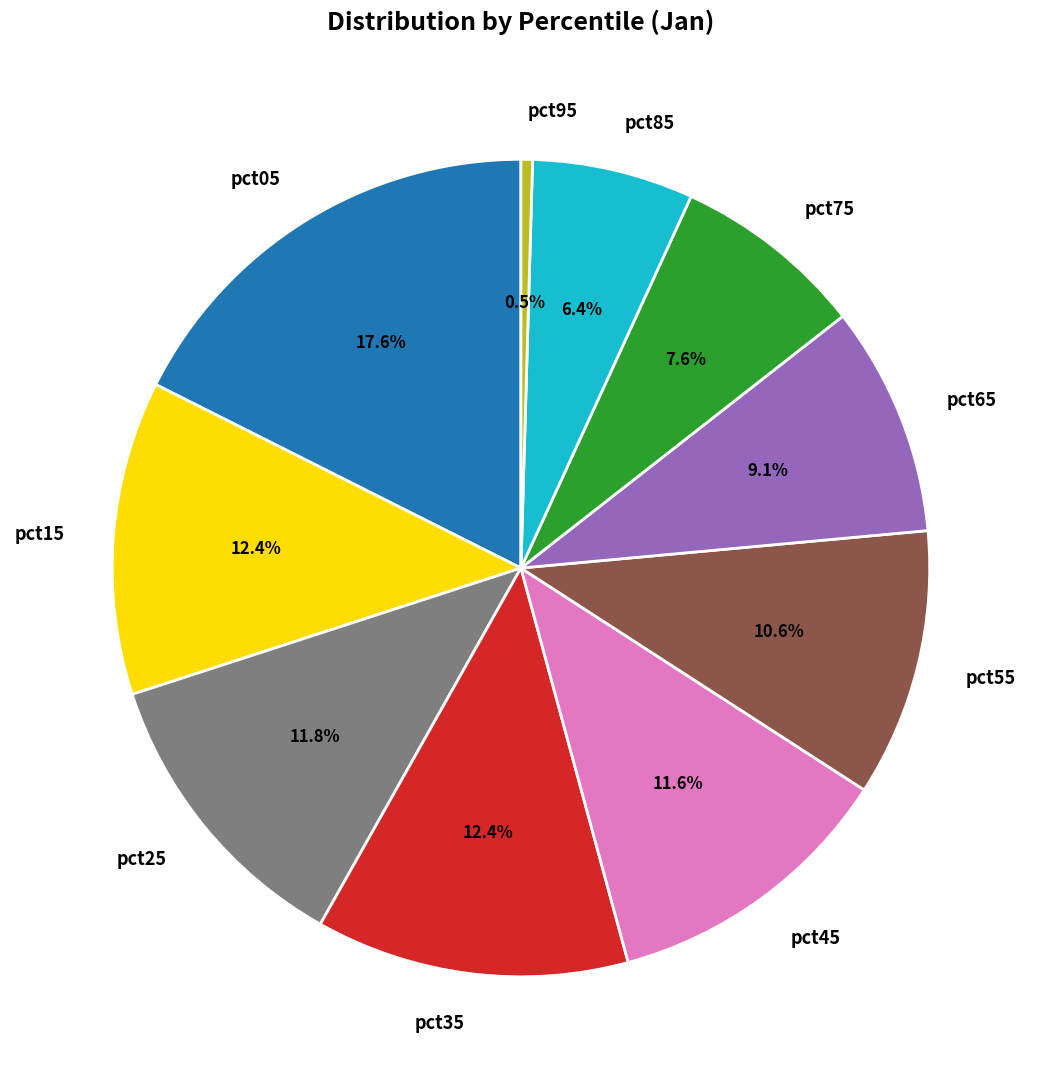

How many segments does this pie chart have?

10